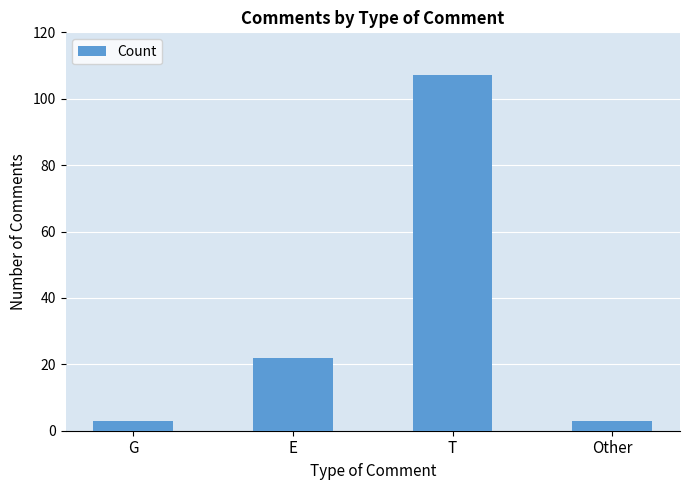

Reading left to right, extract all data points from this chart.

3	22	107	3